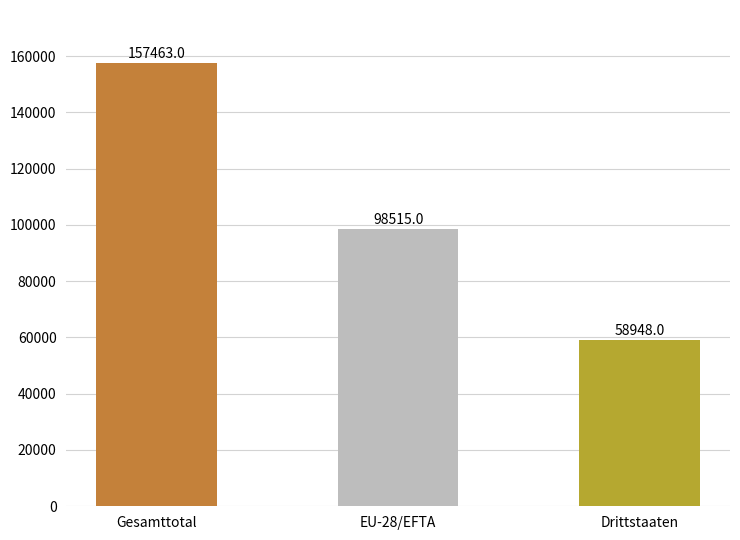

How many data points does each series have?

3